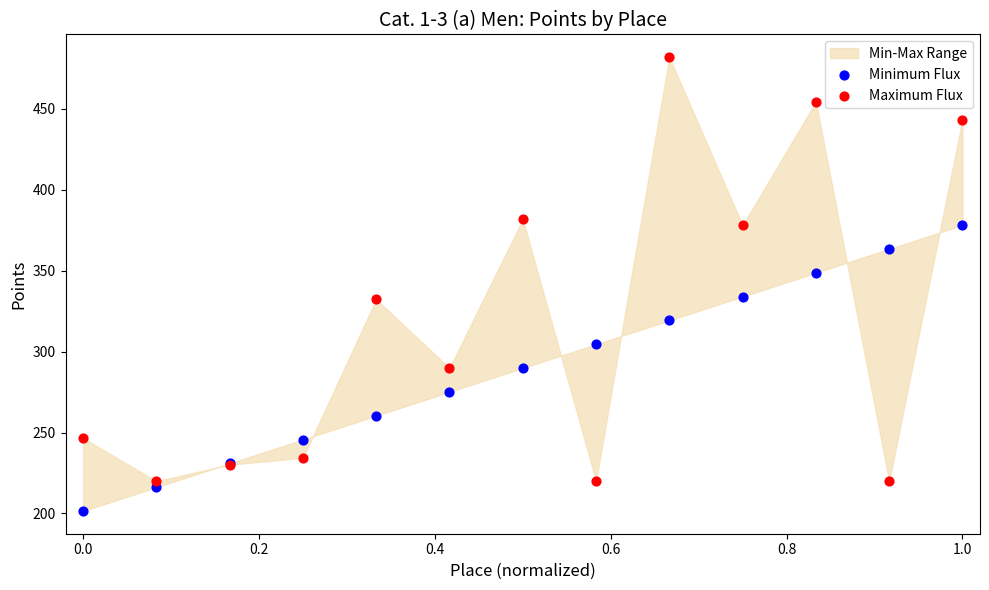

Which series has the widest spread of Y values?

Maximum Flux